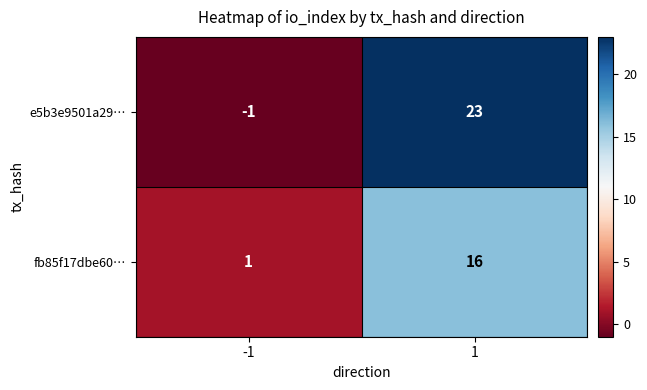

True or false: e5b3e9501a29… has a value of 23 at 1.

True